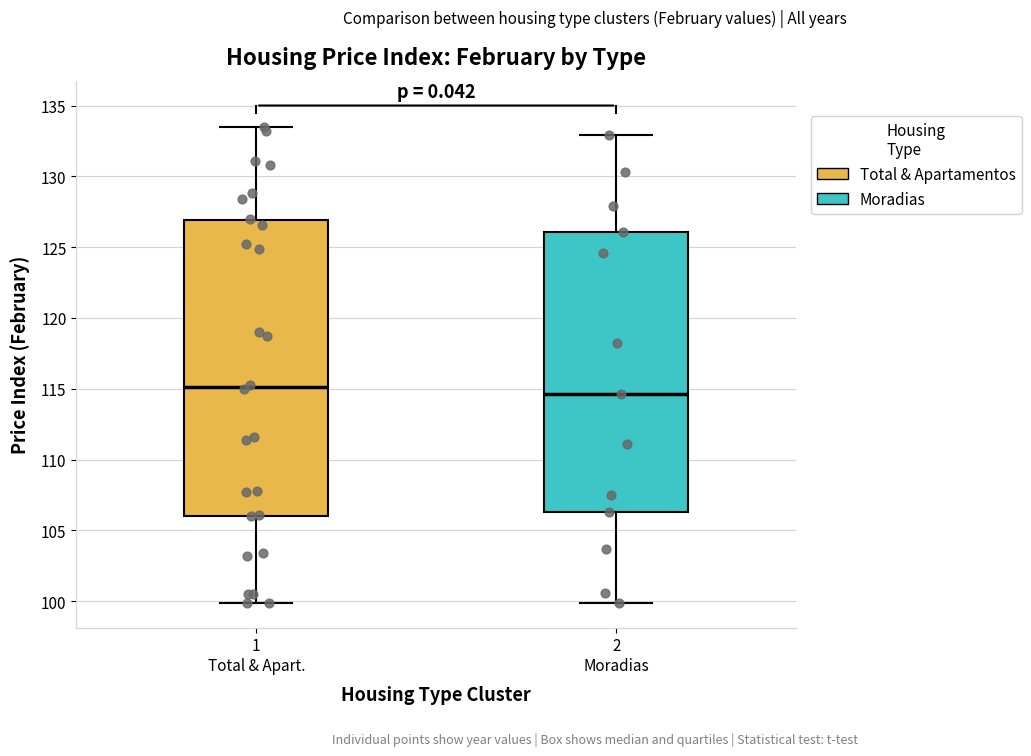

Reading left to right, transcribe this box plot: for each box, give where its median line is, the range the box spans, and where its two whiskers end, as read against the y-axis. The values are not printed on the chart, so give them approximately, as read against the axis.

1 Total & Apart.: median 115.0, box 106.0 to 127.0, whiskers 100.0 to 133.5
2 Moradias: median 114.5, box 106.5 to 126.0, whiskers 100.0 to 133.0